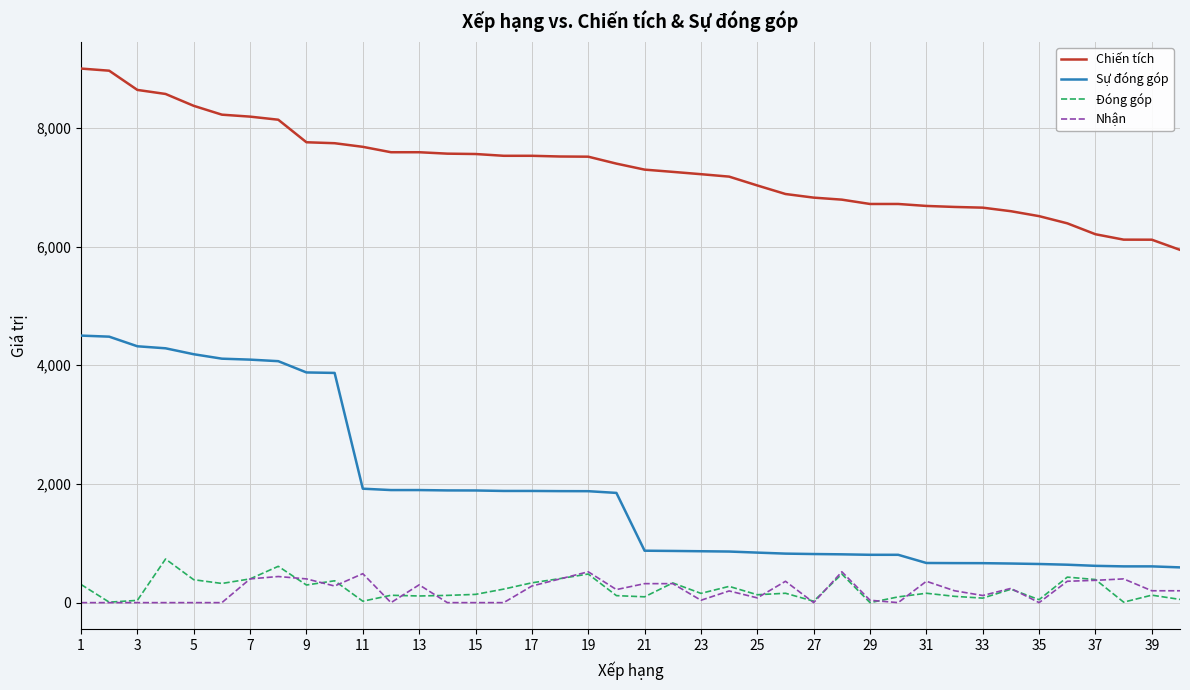

True or false: Chiến tích and Sự đóng góp cross at least once.

False